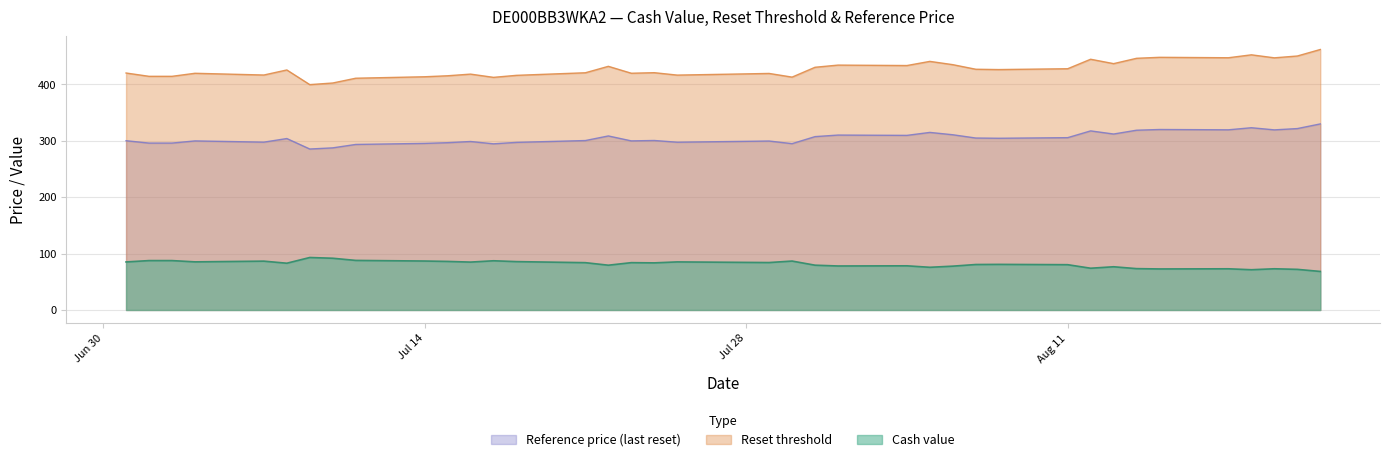

Rank the series by their maximum value, from highest to lowest.

Reset threshold, Reference price (last reset), Cash value